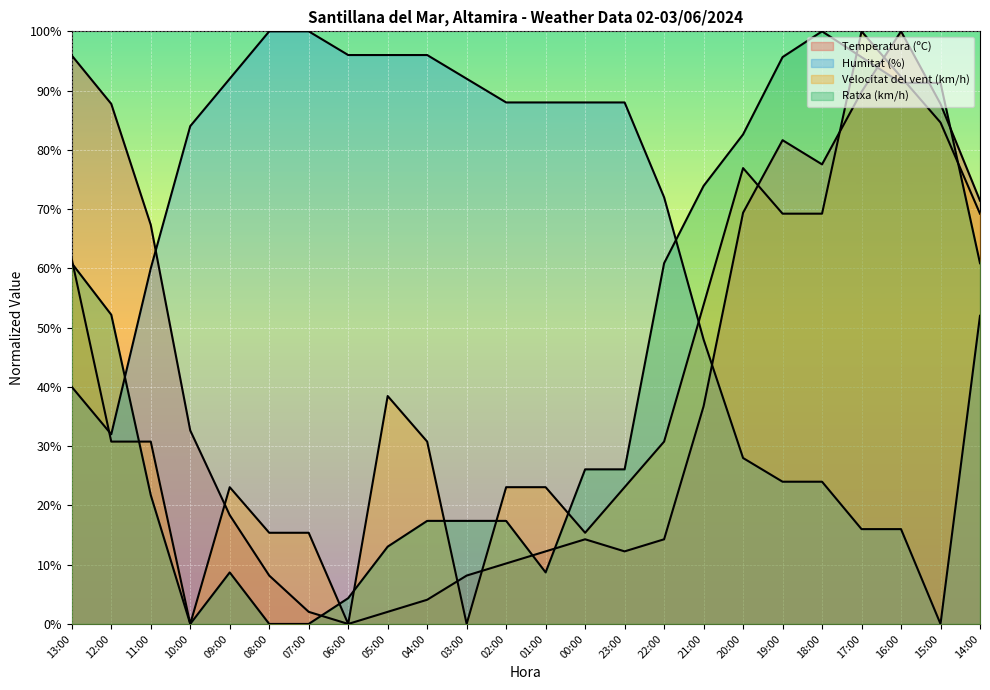

What is the difference between the second highest and second lowest values in the Ratxa (km/h) series?

95.7